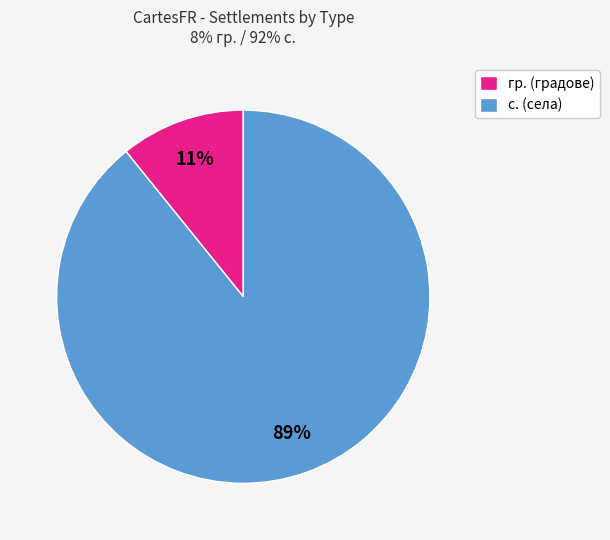

How many slices are in this pie chart?

2